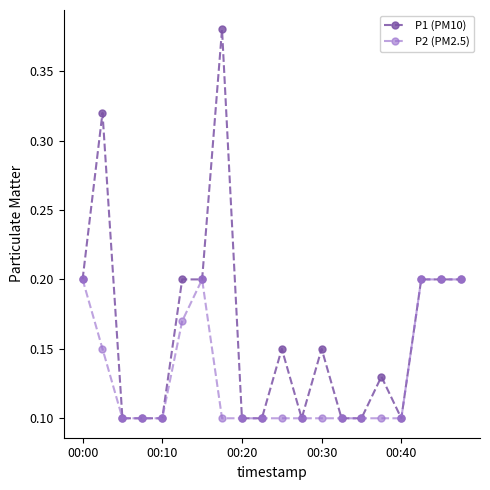

List the series in order of their overall mean, lowest first.

P2 (PM2.5), P1 (PM10)